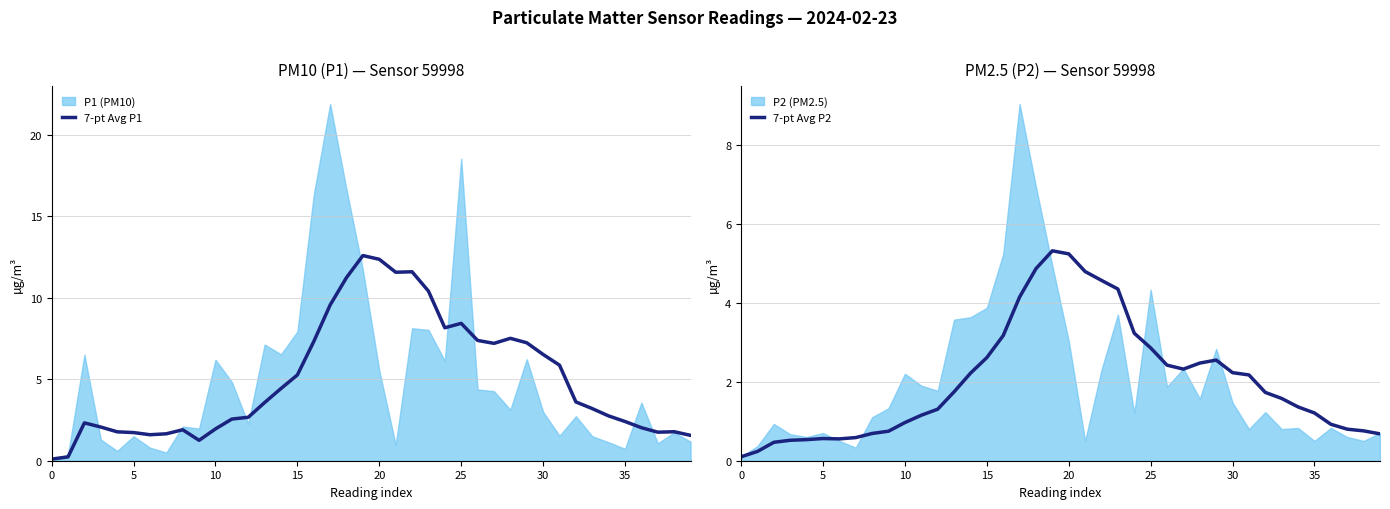

True or false: 7-pt Avg P1 and 7-pt Avg P2 cross at least once.

False